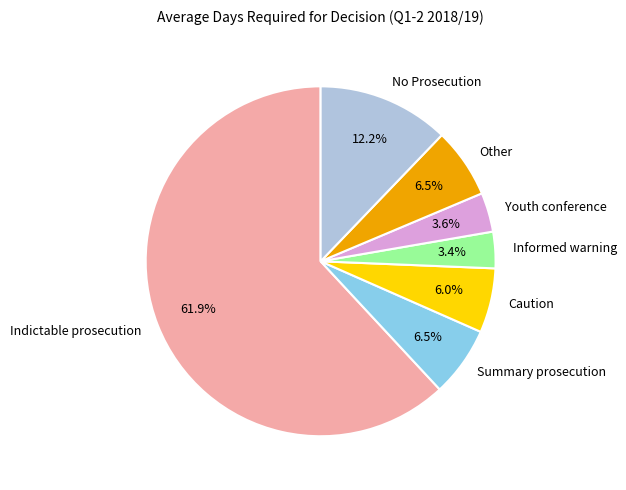

To the nearest percent, what is the average slice percentage?

14%